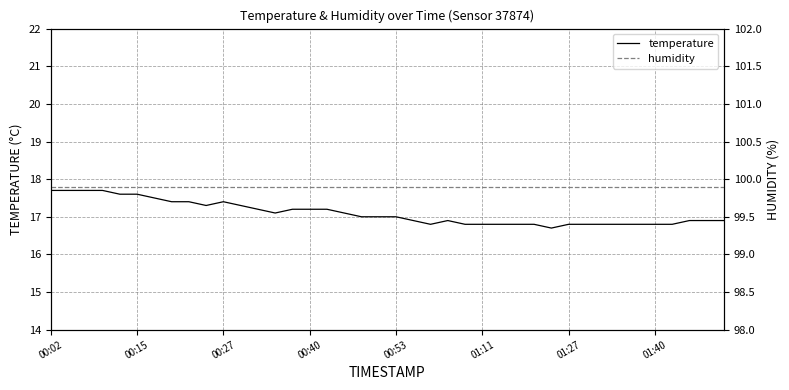

At which category does the chart reach its minimum across all series?

29